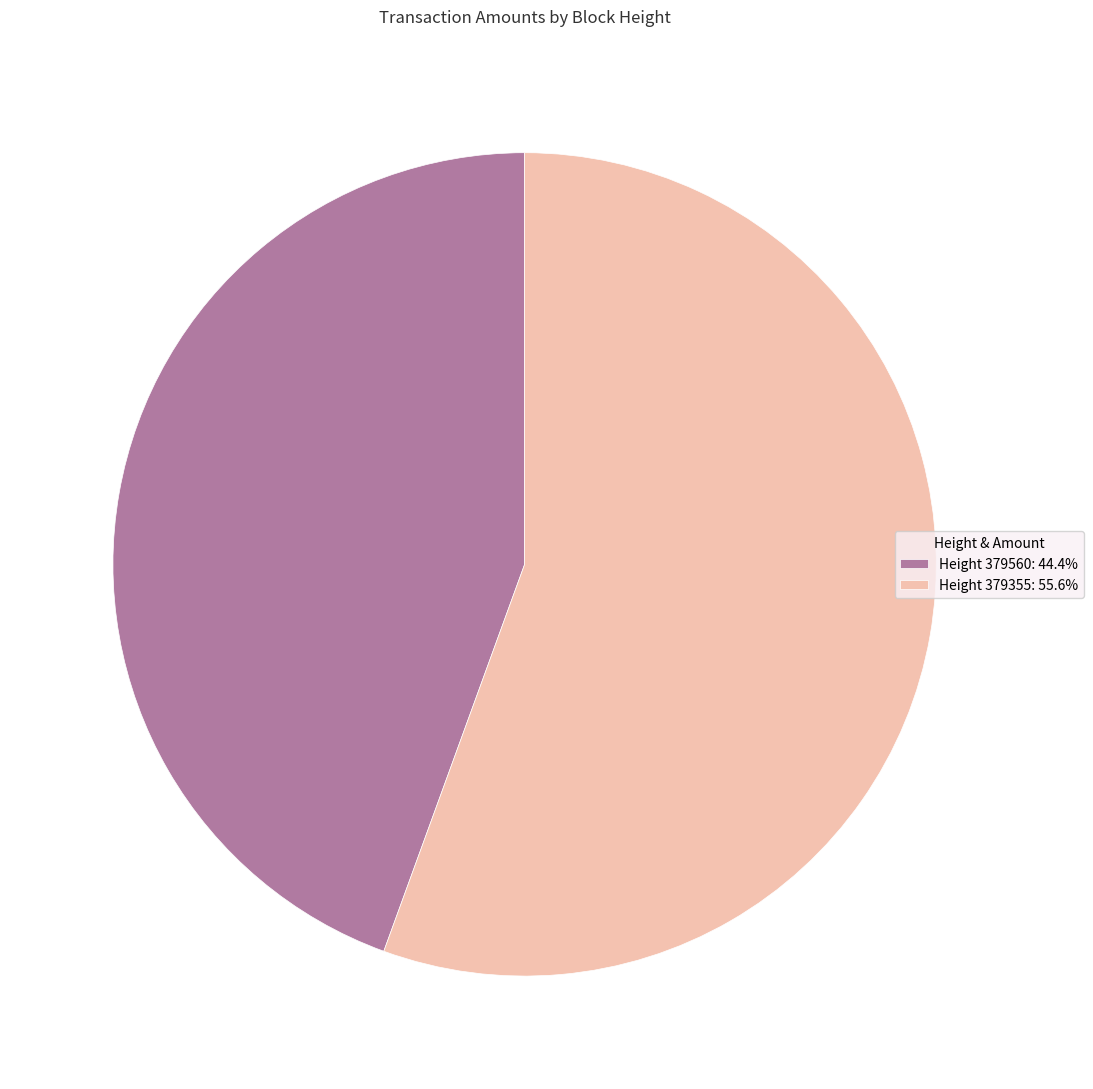

Do Height 379355: 55.6% and Height 379560: 44.4% together represent more than half of the pie?

Yes